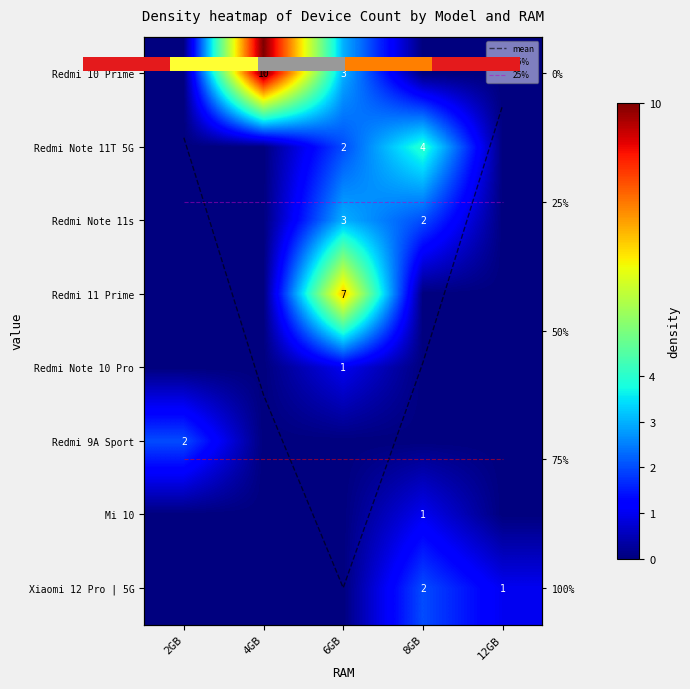

True or false: Redmi Note 10 Pro has a value of 0.6 at 12GB.

False